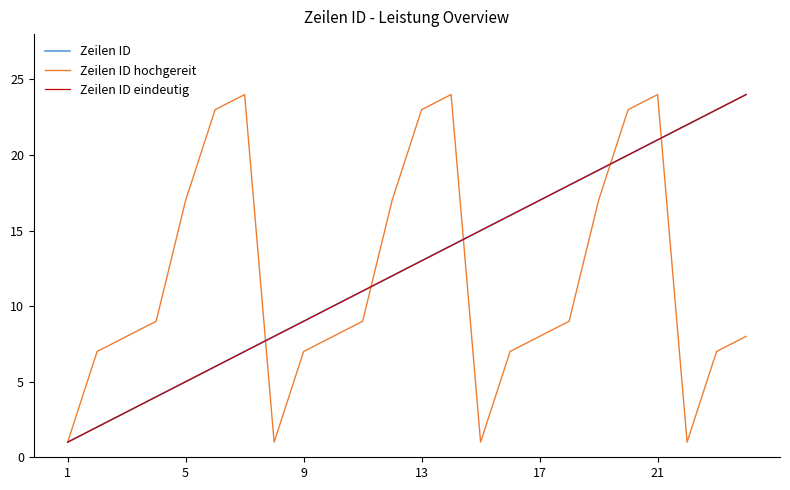

List the series in order of their peak value, highest first.

Zeilen ID, Zeilen ID hochgereit, Zeilen ID eindeutig